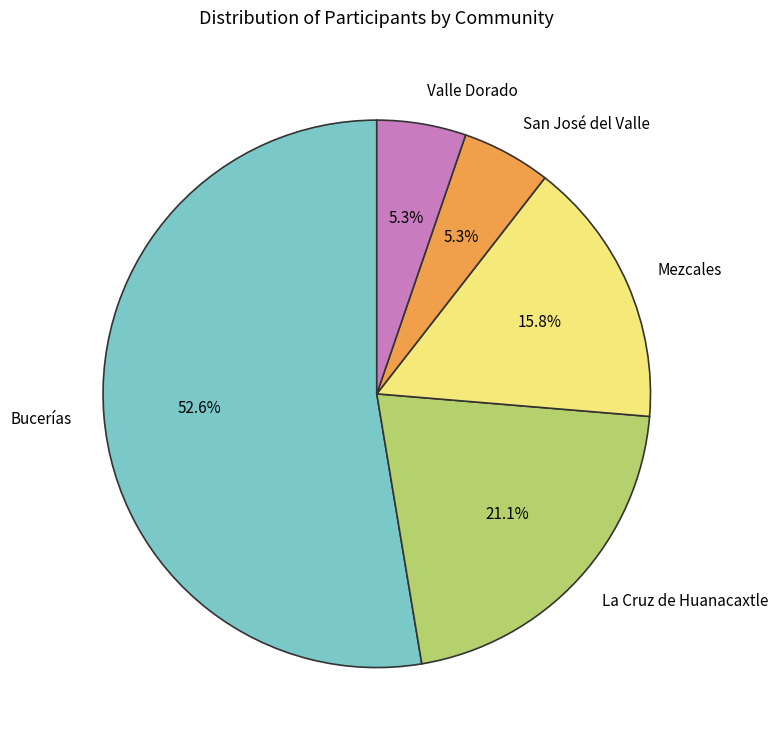

What percentage is the San José del Valle slice, to the nearest percent?

5%